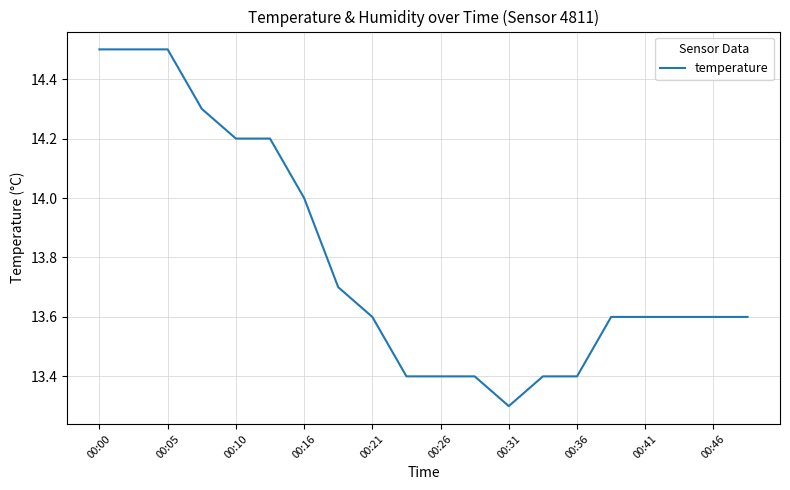

What is the difference between the maximum and minimum values?

1.2